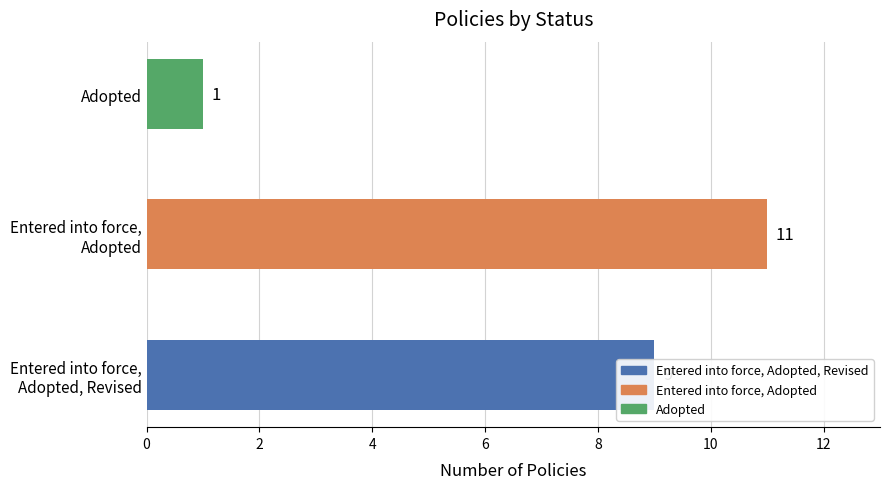

Which label corresponds to the smallest value in the chart?

Adopted